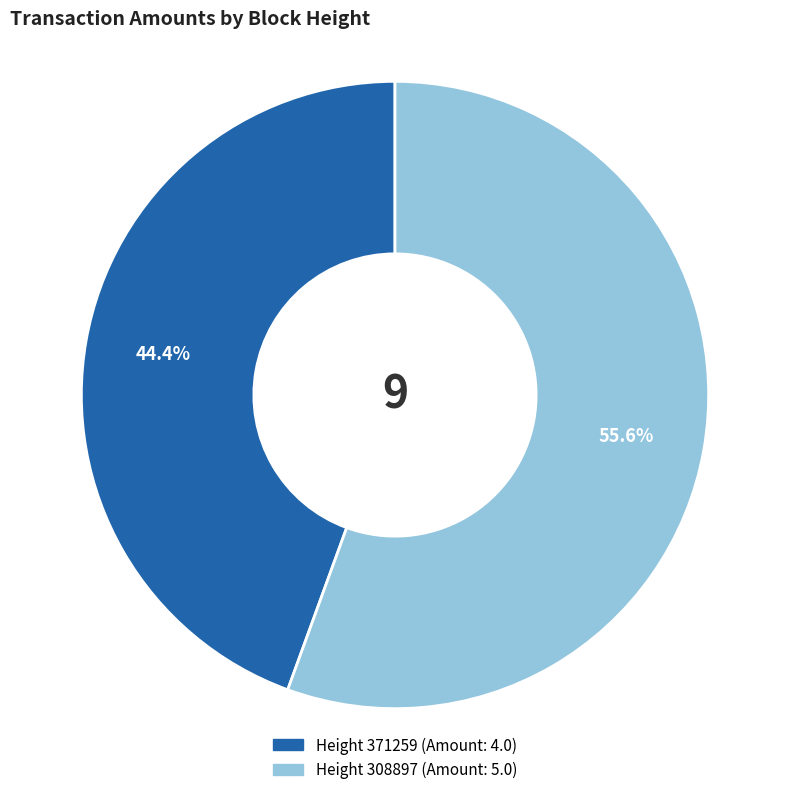

Does any single category account for the majority?

Yes